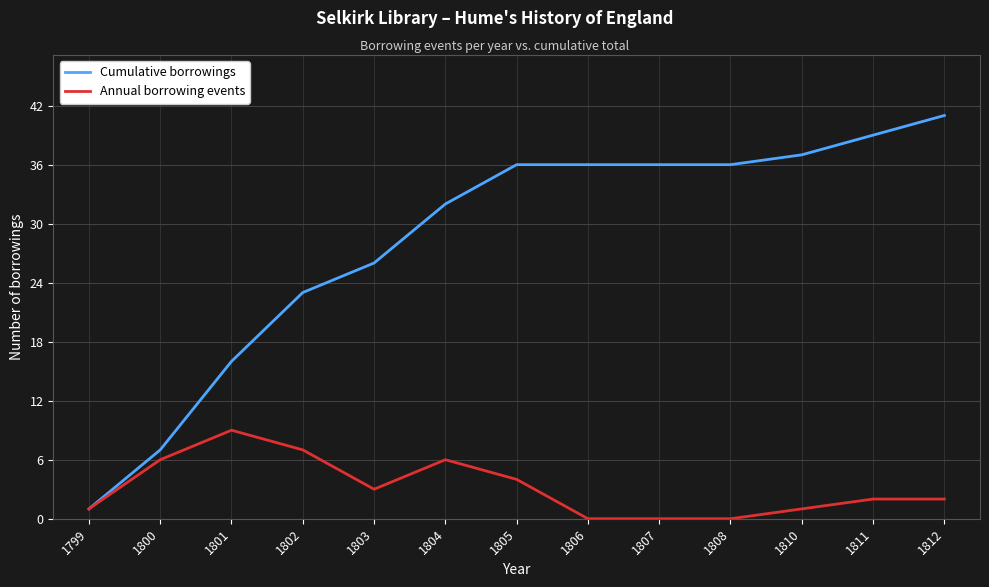

Reading right to left, extract all data points from this chart.

Cumulative borrowings: 41	39	37	36	36	36	36	32	26	23	16	7	1
Annual borrowing events: 2	2	1	0	0	0	4	6	3	7	9	6	1